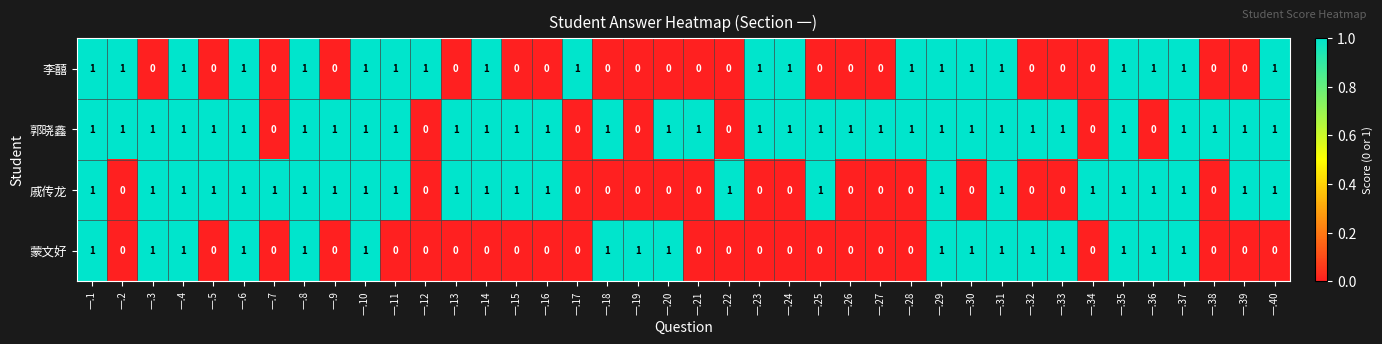

True or false: 戚传龙 has a value of 1 at 一.3.

True